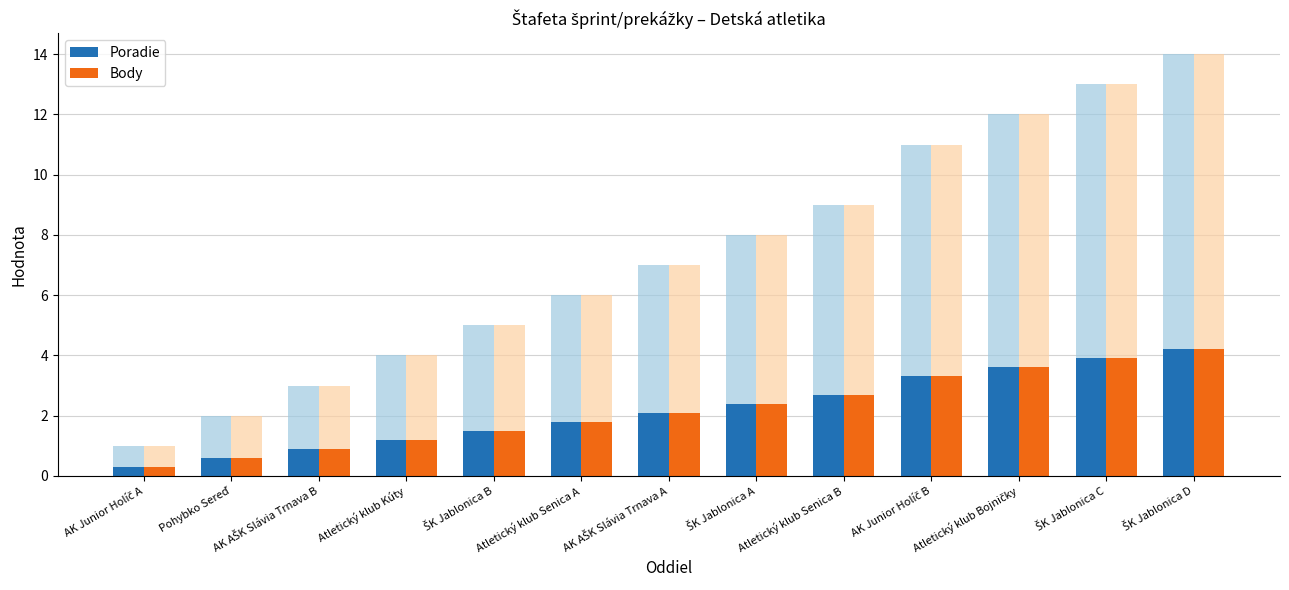

How many values in the Body series exceed 2?

7